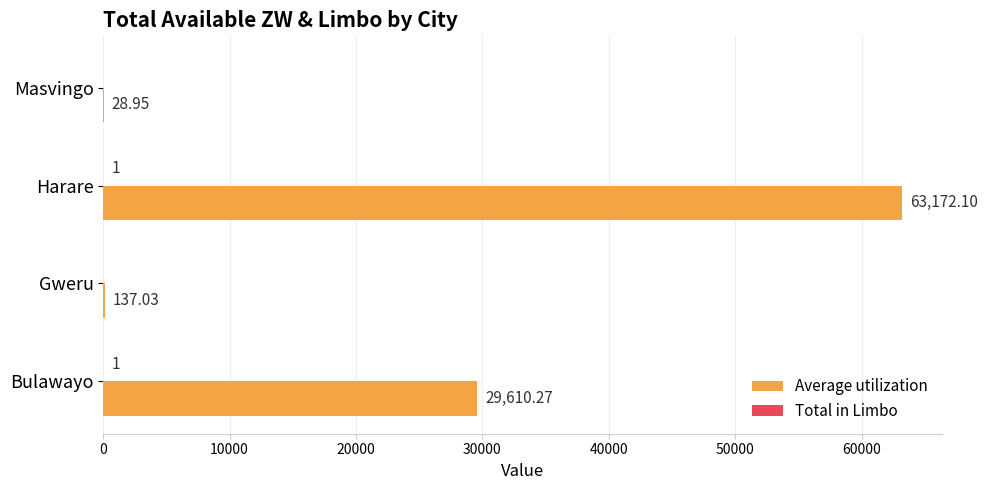

Between Harare and Masvingo, which series saw the biggest shift?

Average utilization